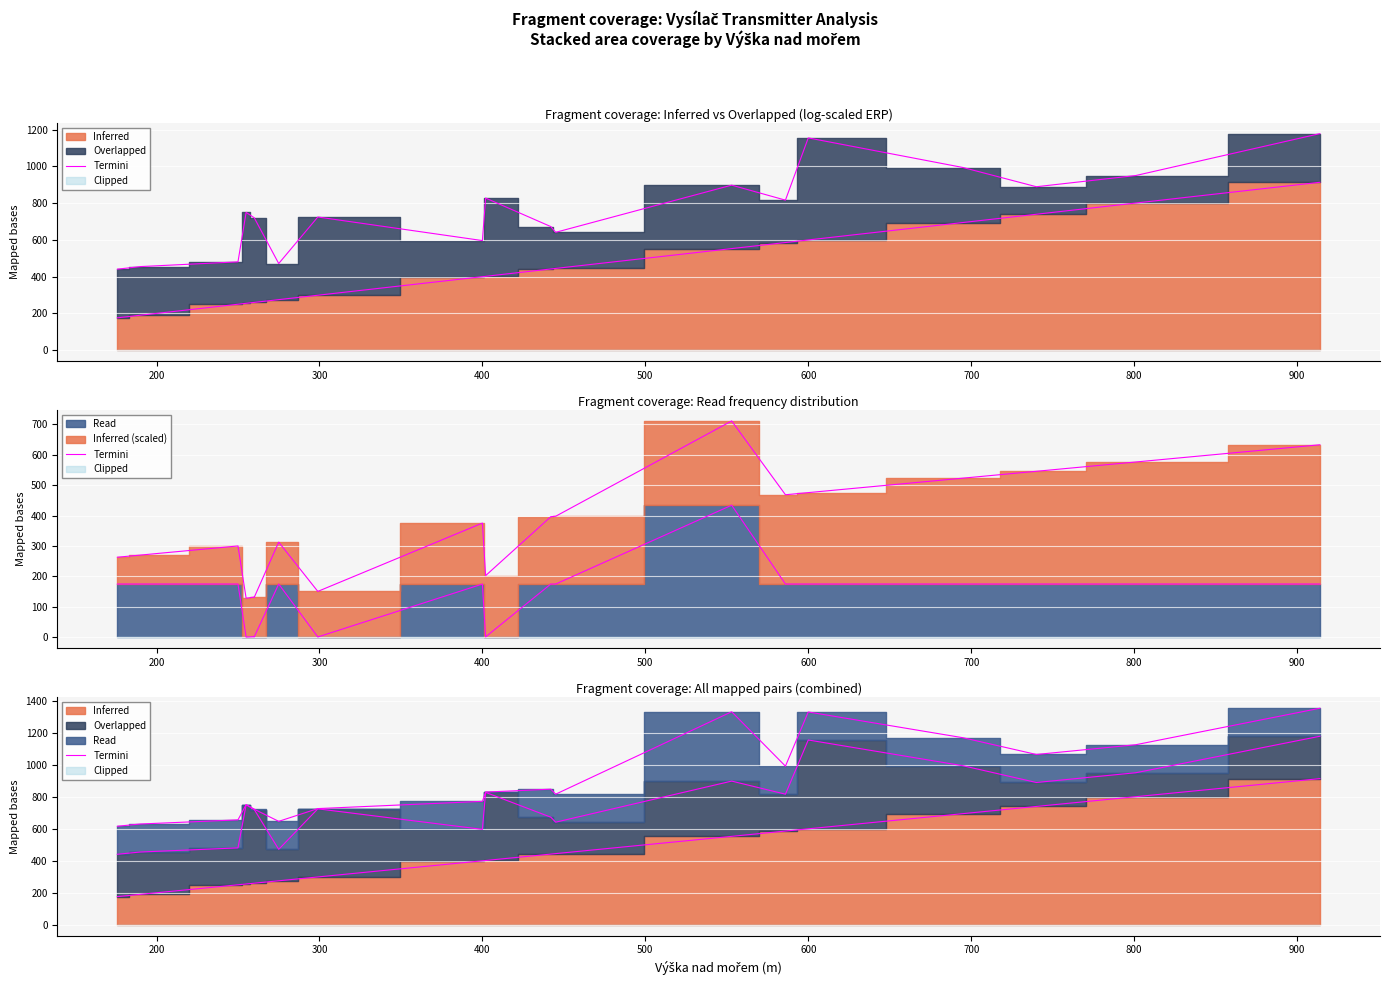

How many data points does each series have?

19